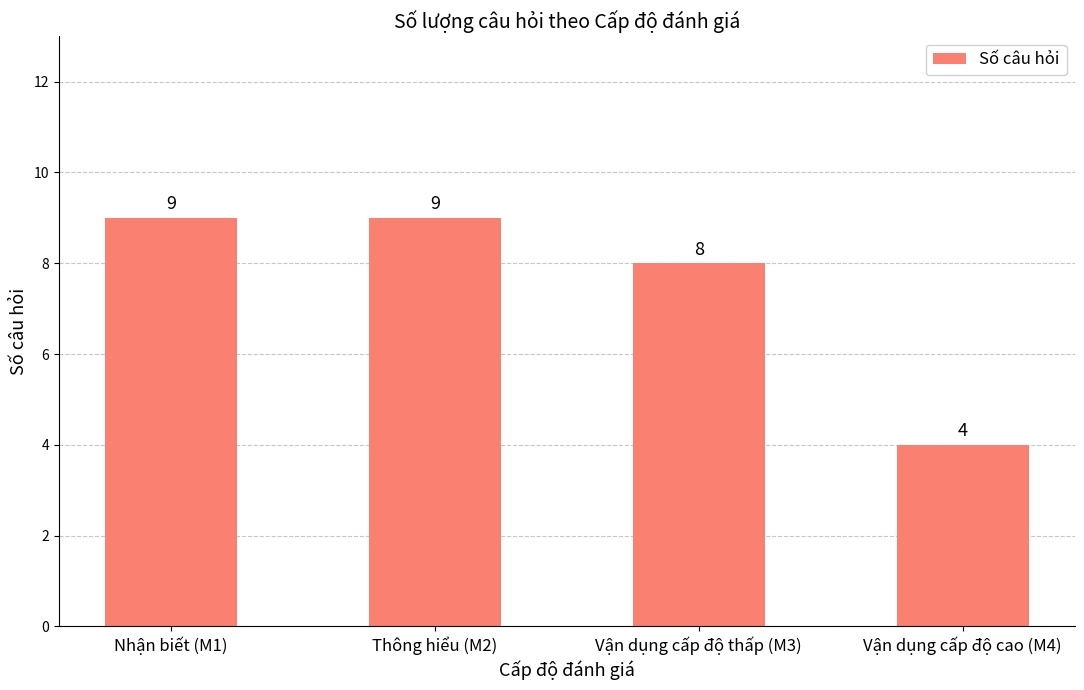

Reading right to left, what are all the values shown in this chart?

Vận dụng cấp độ cao (M4)=4	Vận dụng cấp độ thấp (M3)=8	Thông hiểu (M2)=9	Nhận biết (M1)=9